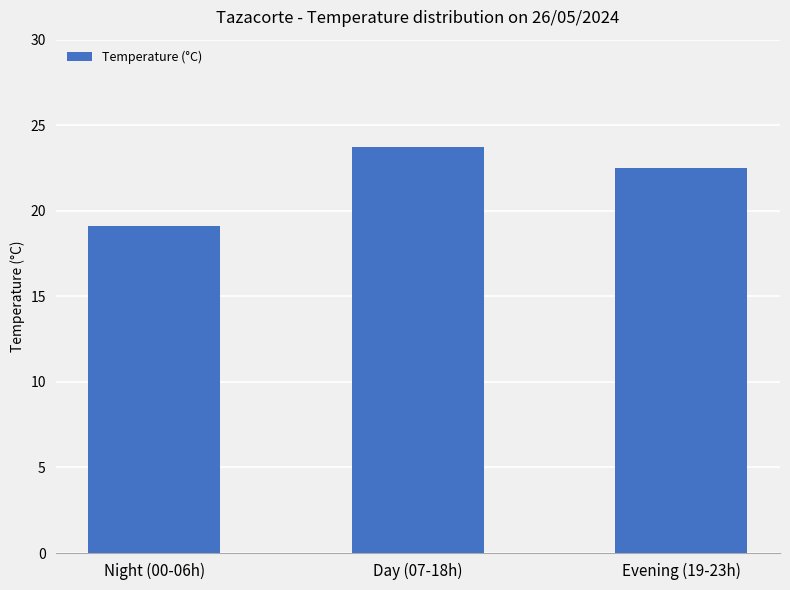

Are the bars grouped side by side (vs. stacked)?

No